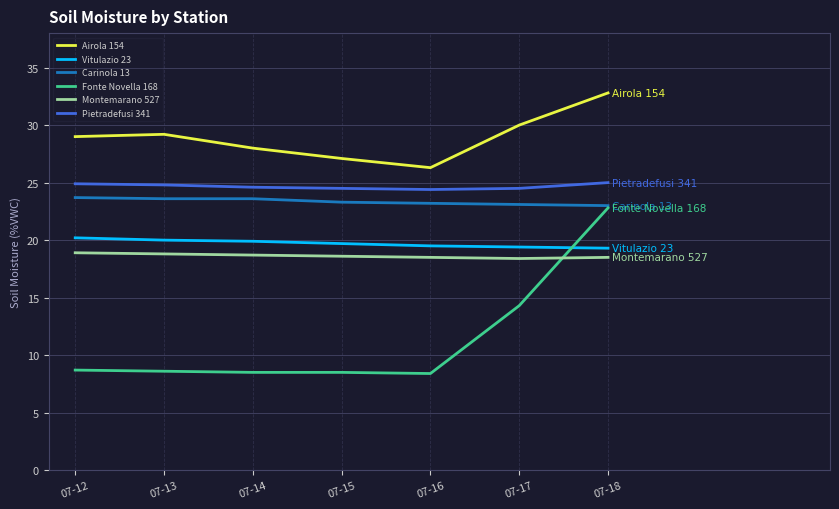

True or false: Airola 154 and Montemarano 527 cross at least once.

False